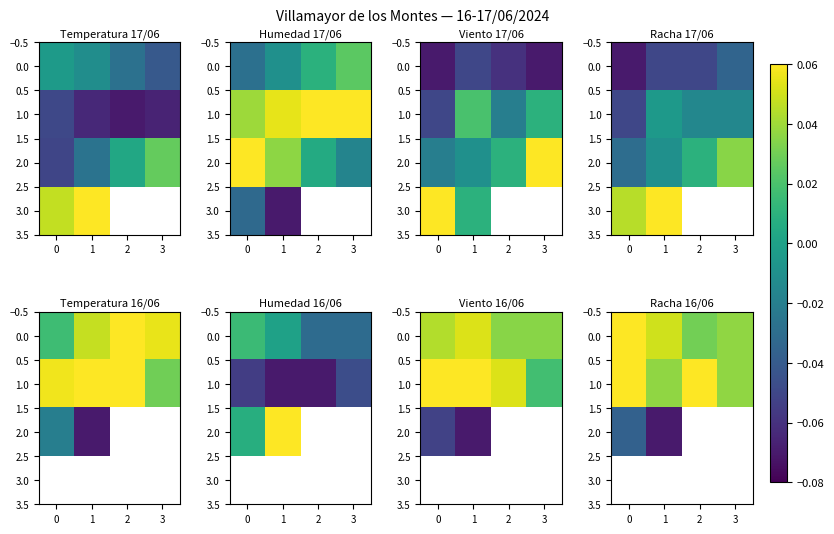

How many distinct data groups are displayed?

4